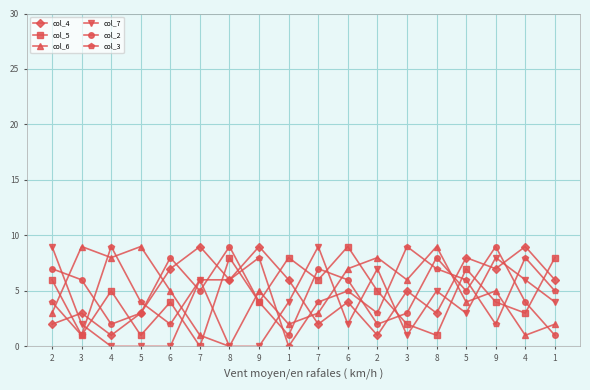

How many intersections are there between col_4 and col_3?

5